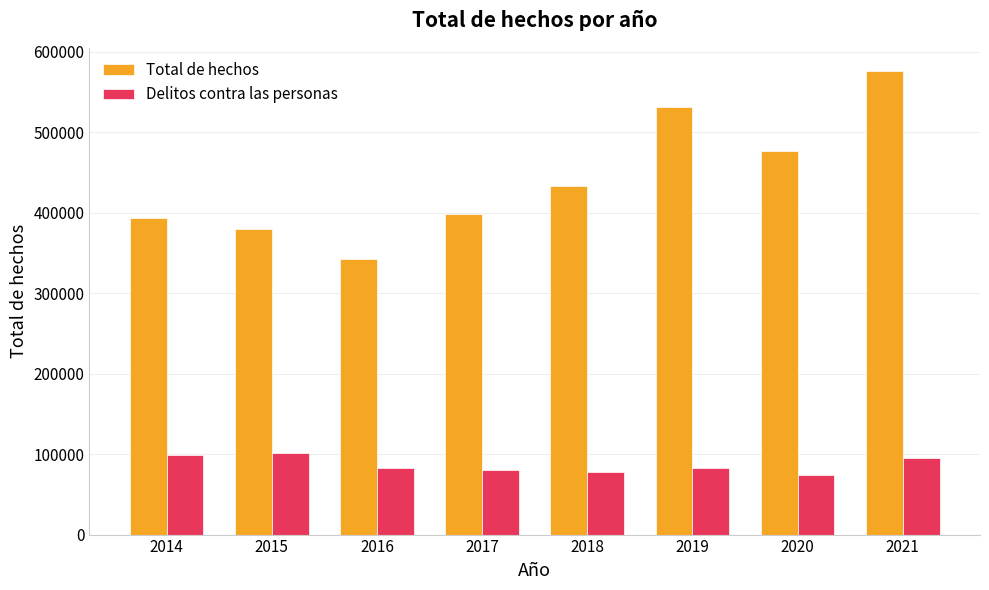

What is the sum of the Delitos contra las personas values at 2020 and 2016?

156748